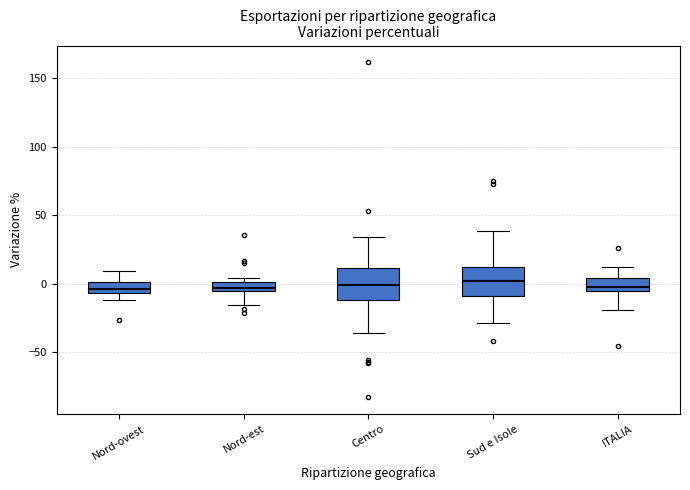

Where is the upper edge of the box for Nord-est on the y-axis? The values are not printed on the chart, so give them approximately, as read against the axis.

0